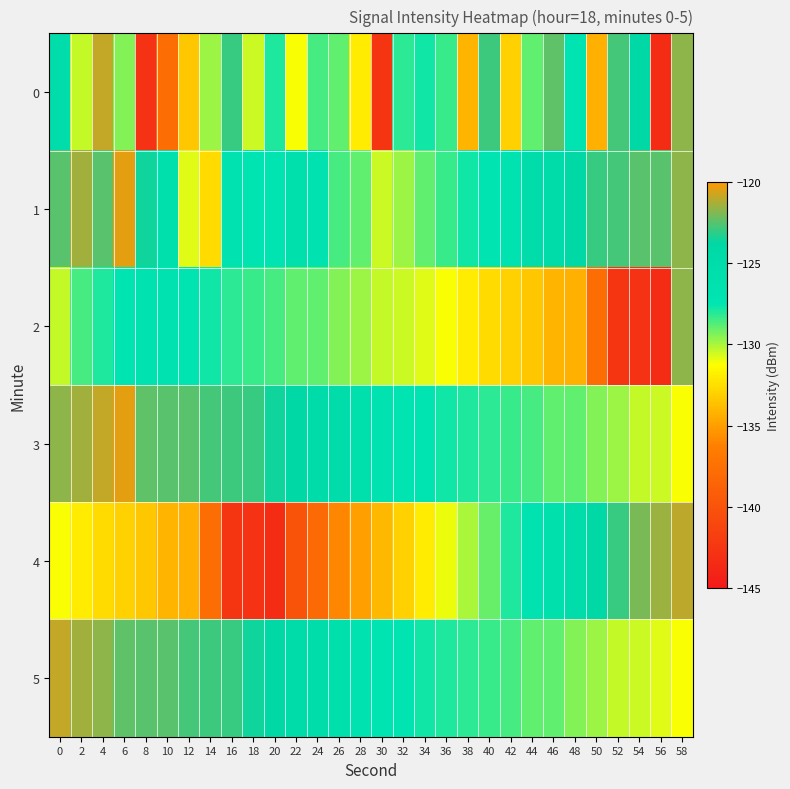

Which has a higher value, 34 or 30?

34